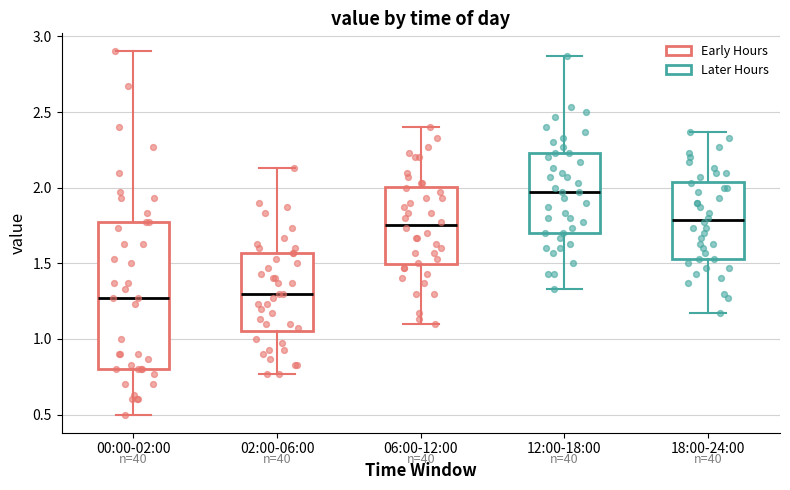

Where is the upper edge of the box for 06:00-12:00 on the y-axis? The values are not printed on the chart, so give them approximately, as read against the axis.

2.00